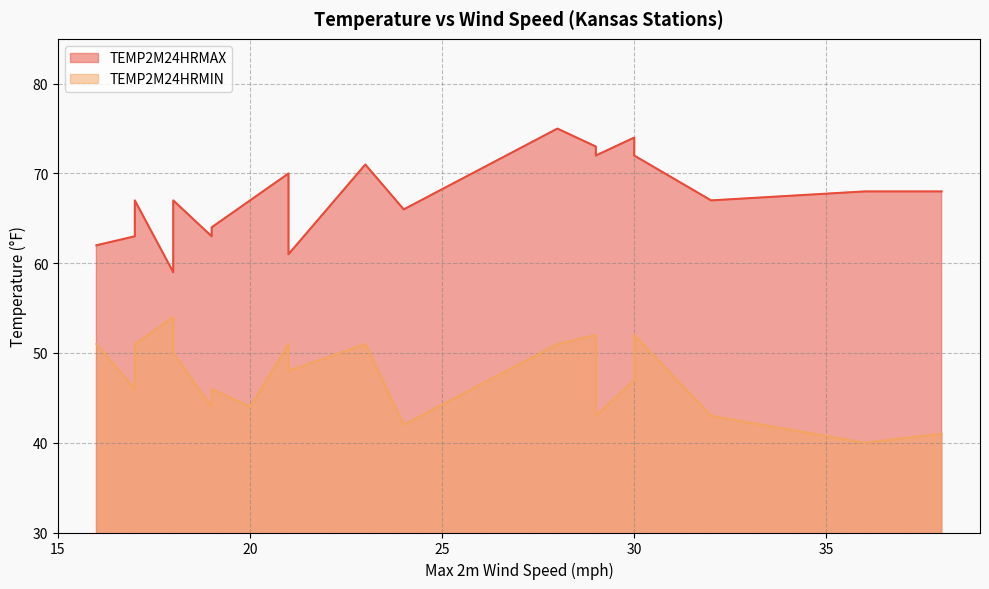

How many data points in TEMP2M24HRMIN are above 48?

9